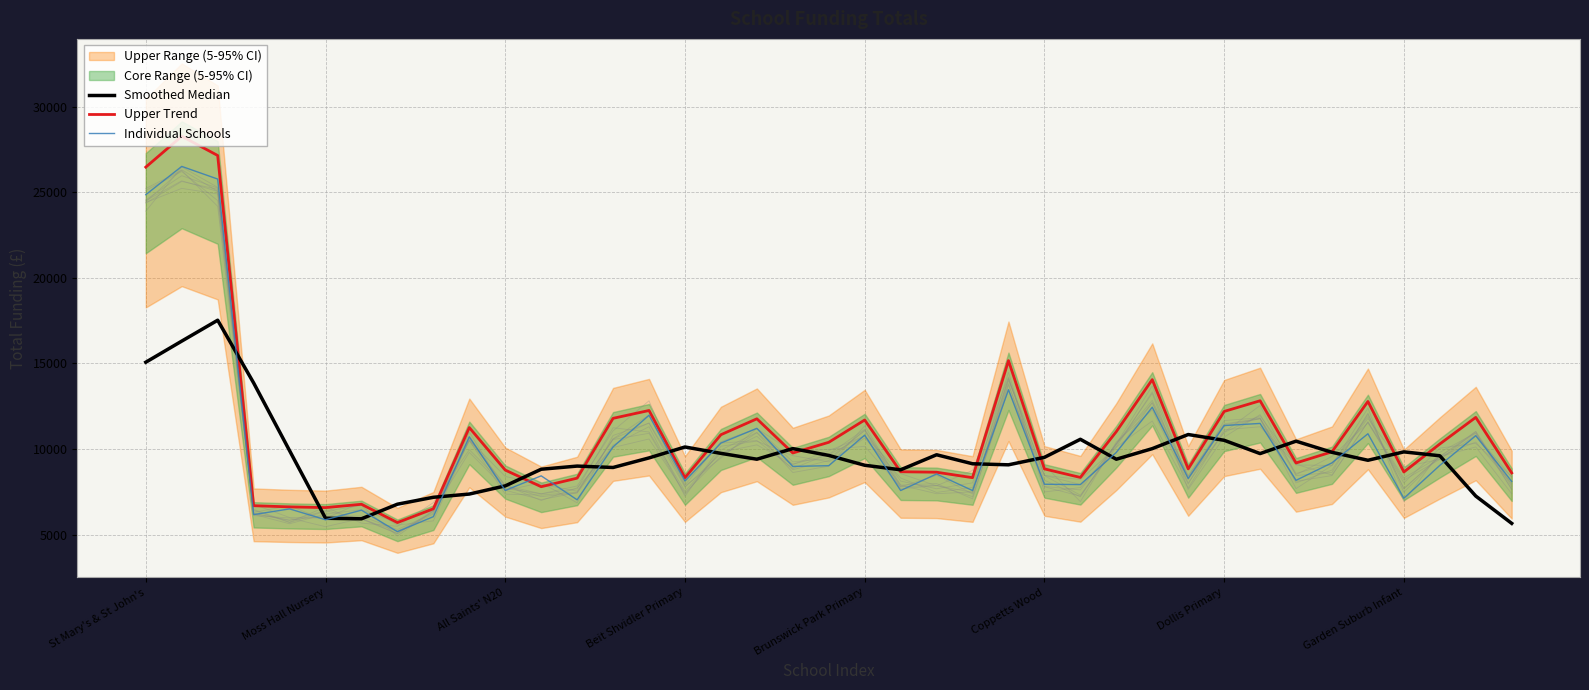

How many lines are shown in the chart?

3